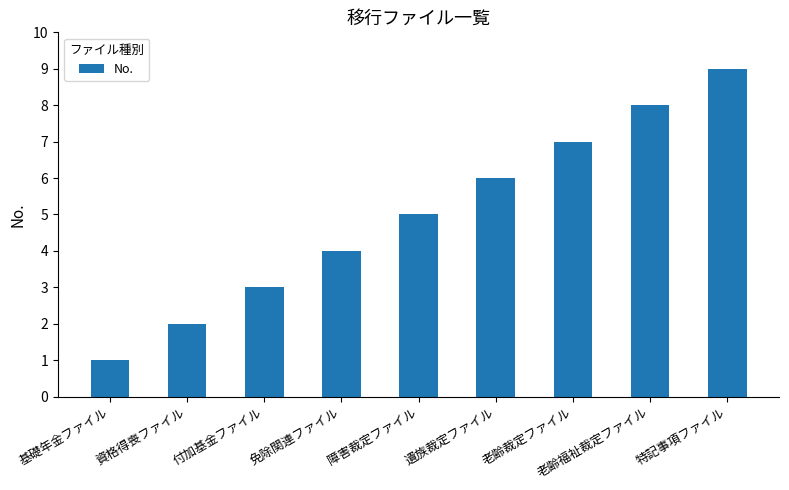

The chart shows a value of 4 at 免除関連ファイル. True or false?

True